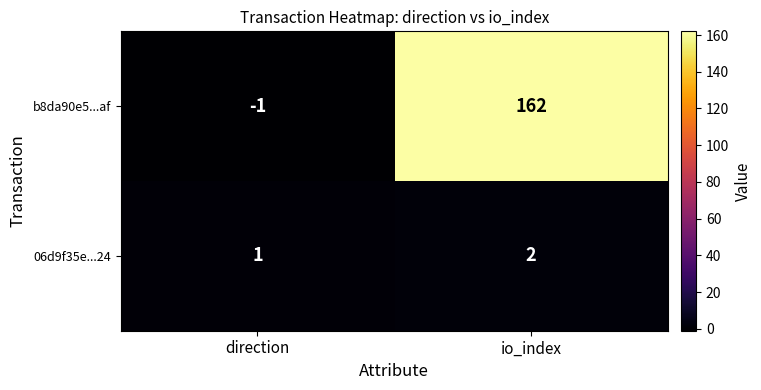

What is the sum of the b8da90e5...af values at direction and io_index?

161